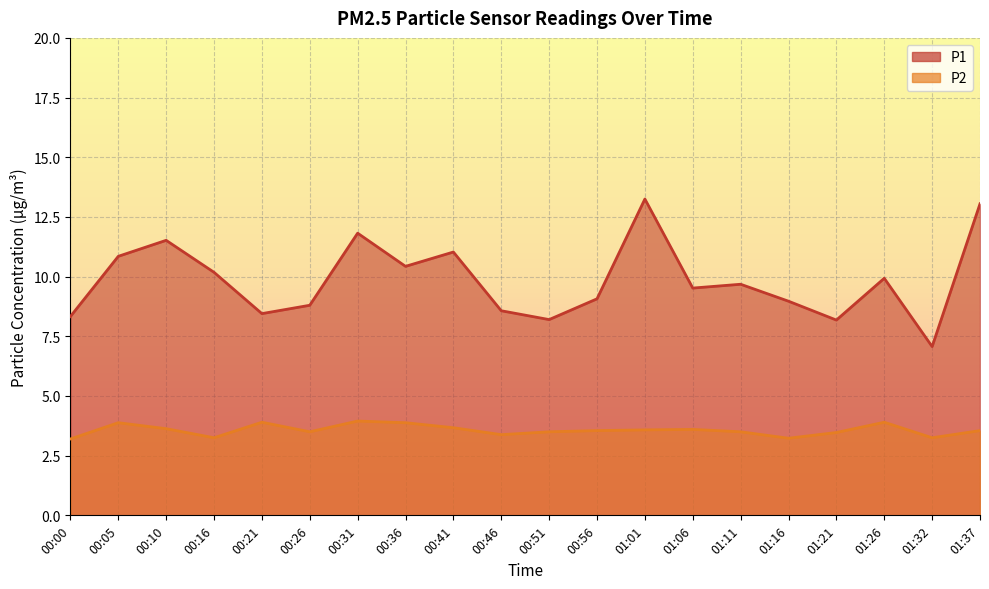

Rank the series by their average value, from highest to lowest.

P1, P2